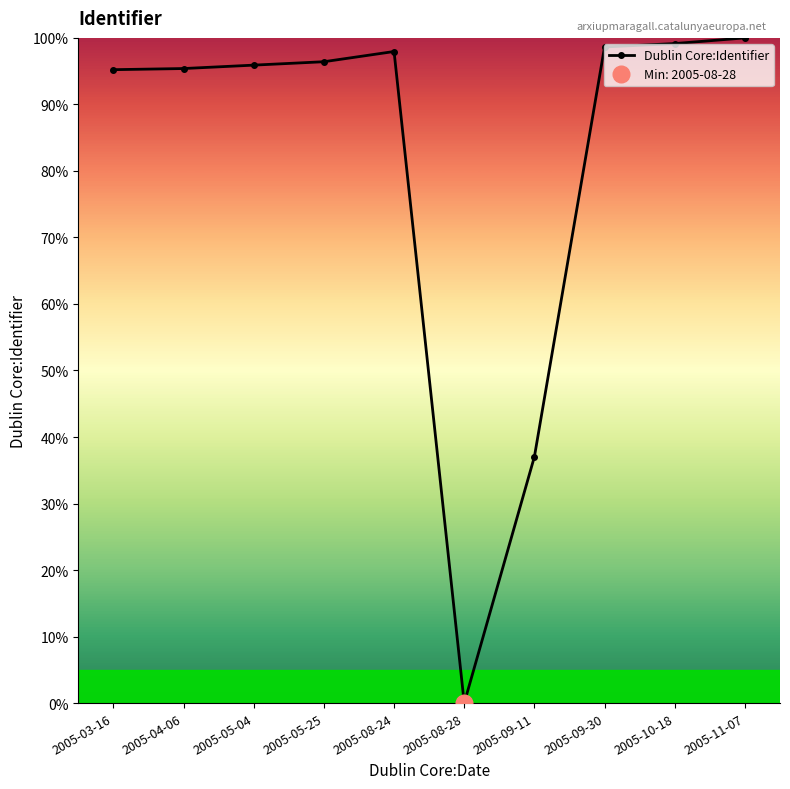

Reading right to left, extract all data points from this chart.

100.0	99.1	98.6	37.0	0.0	98.0	96.4	95.9	95.4	95.2